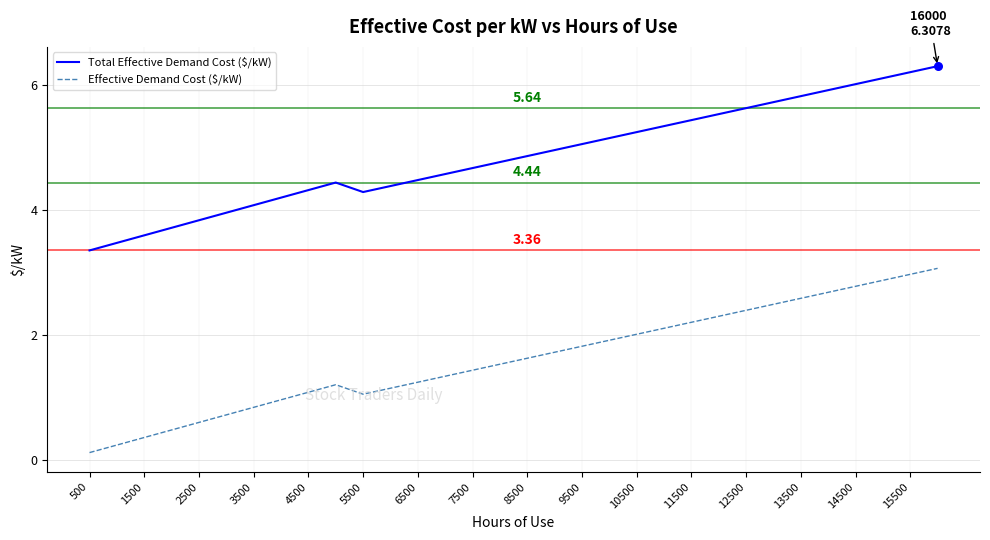

At how many categories does at least one series exceed 5?

14